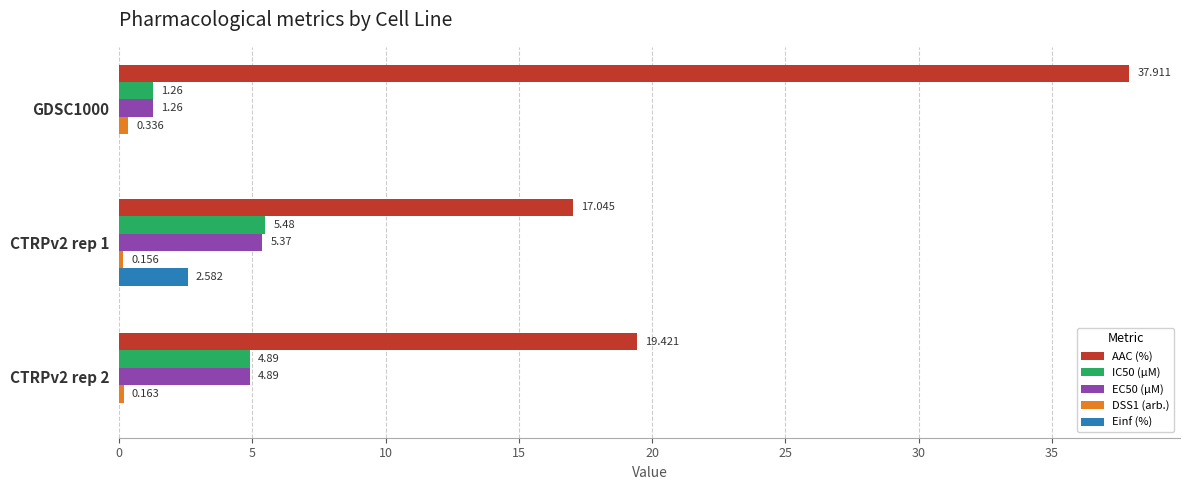

Which series changed the most between GDSC1000 and CTRPv2 rep 1?

AAC (%)